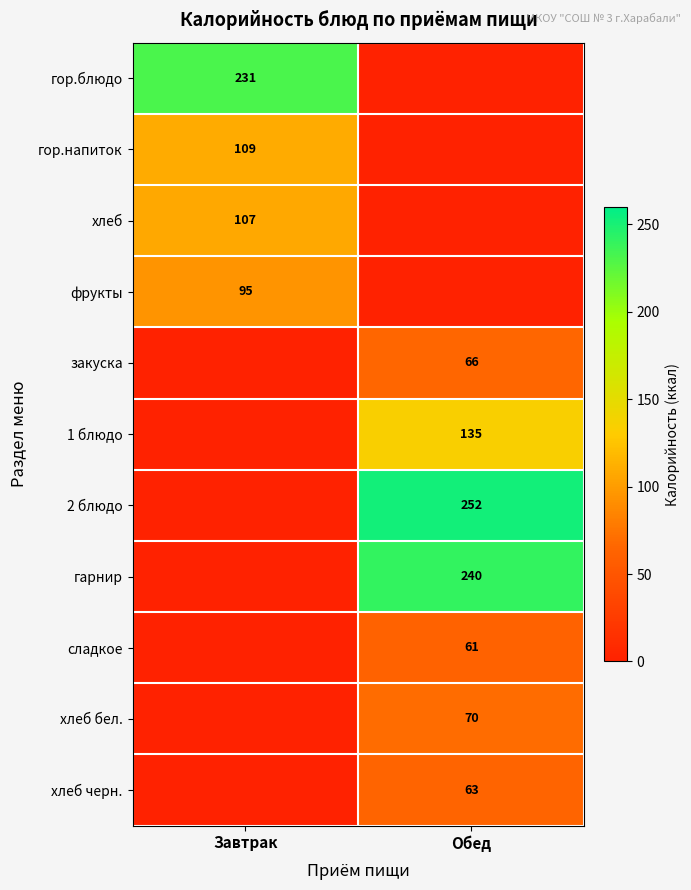

True or false: 2 блюдо has a value of 252 at Обед.

True